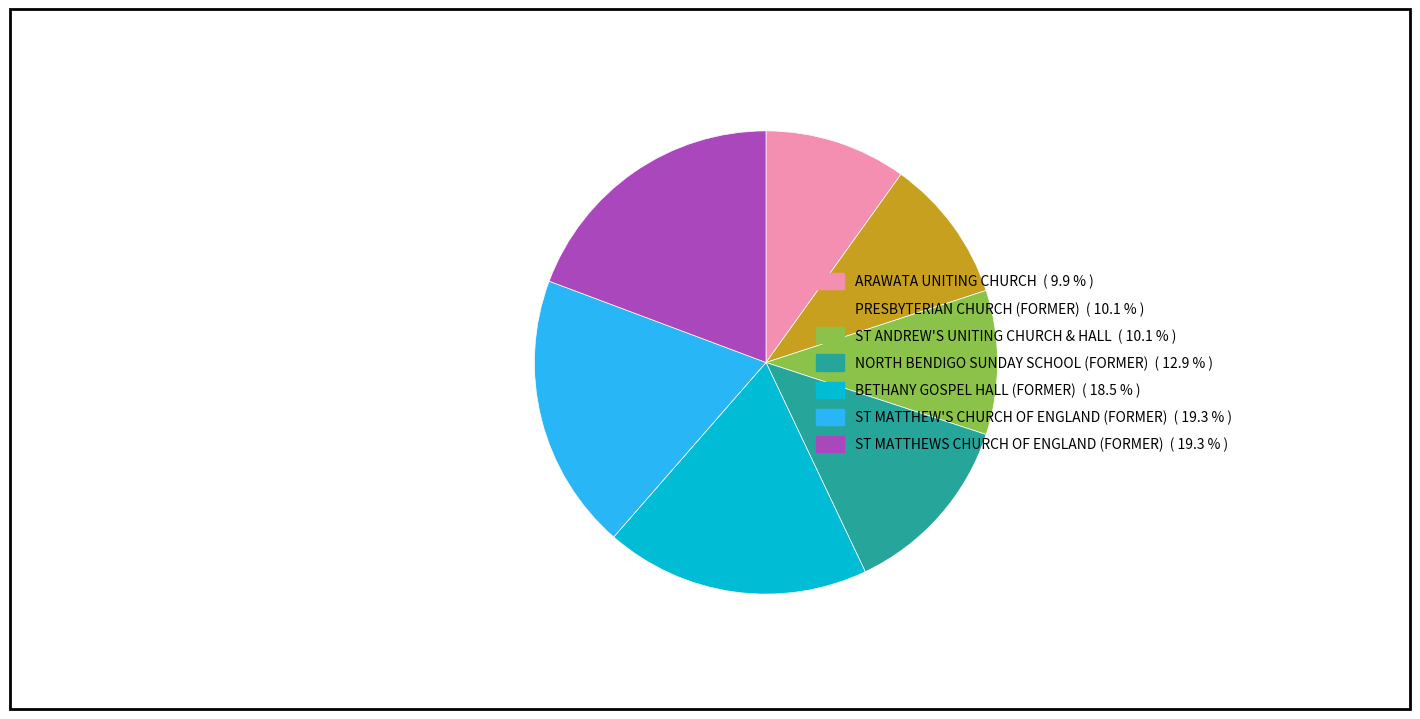

What is the ratio of the value at ARAWATA UNITING CHURCH to the value at ST ANDREW'S UNITING CHURCH & HALL?

1.0